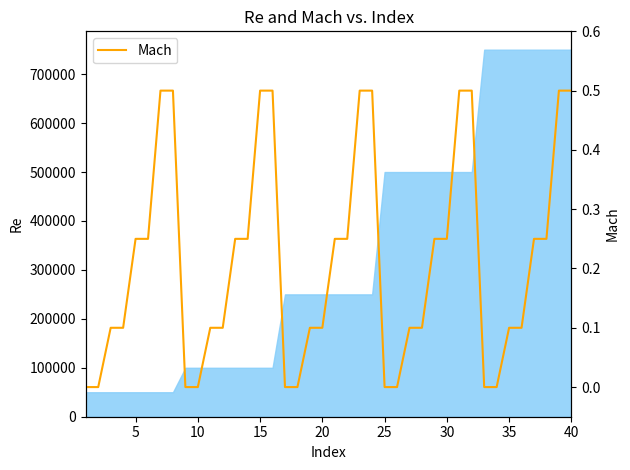

What is the value of the 37th point from the left?

0.2